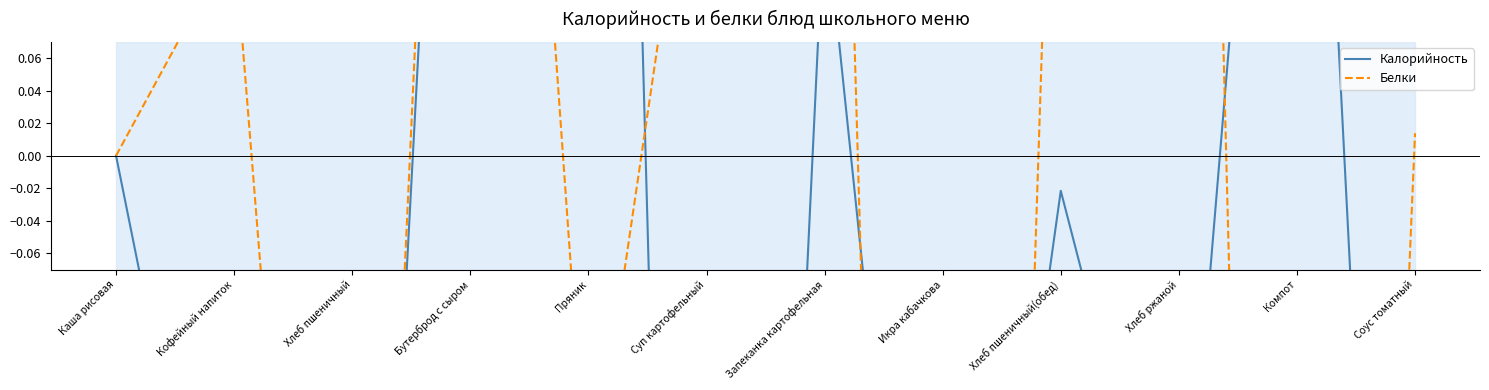

How many values in Белки are above zero?

7